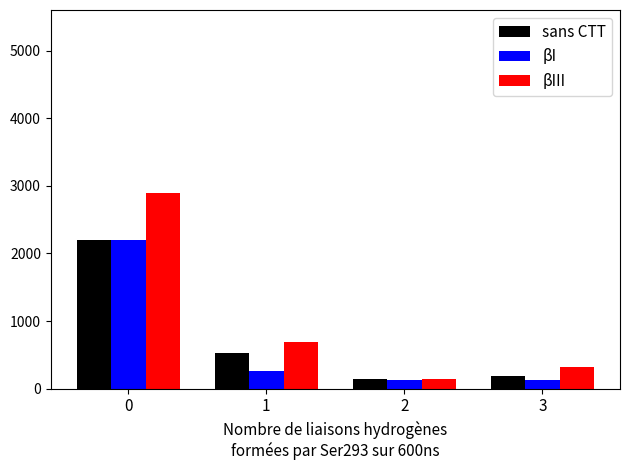

True or false: βIII has a value of 140.3 at 2.

True